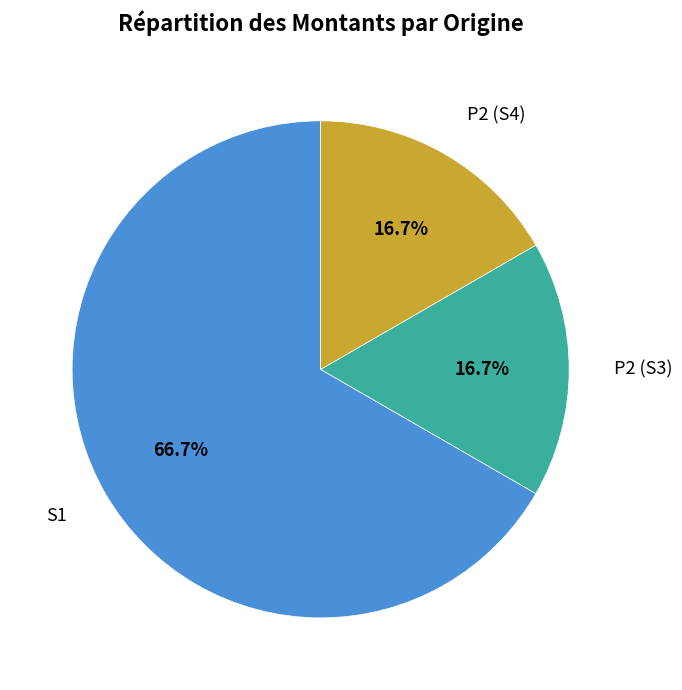

To the nearest percent, what portion does S1 represent?

67%